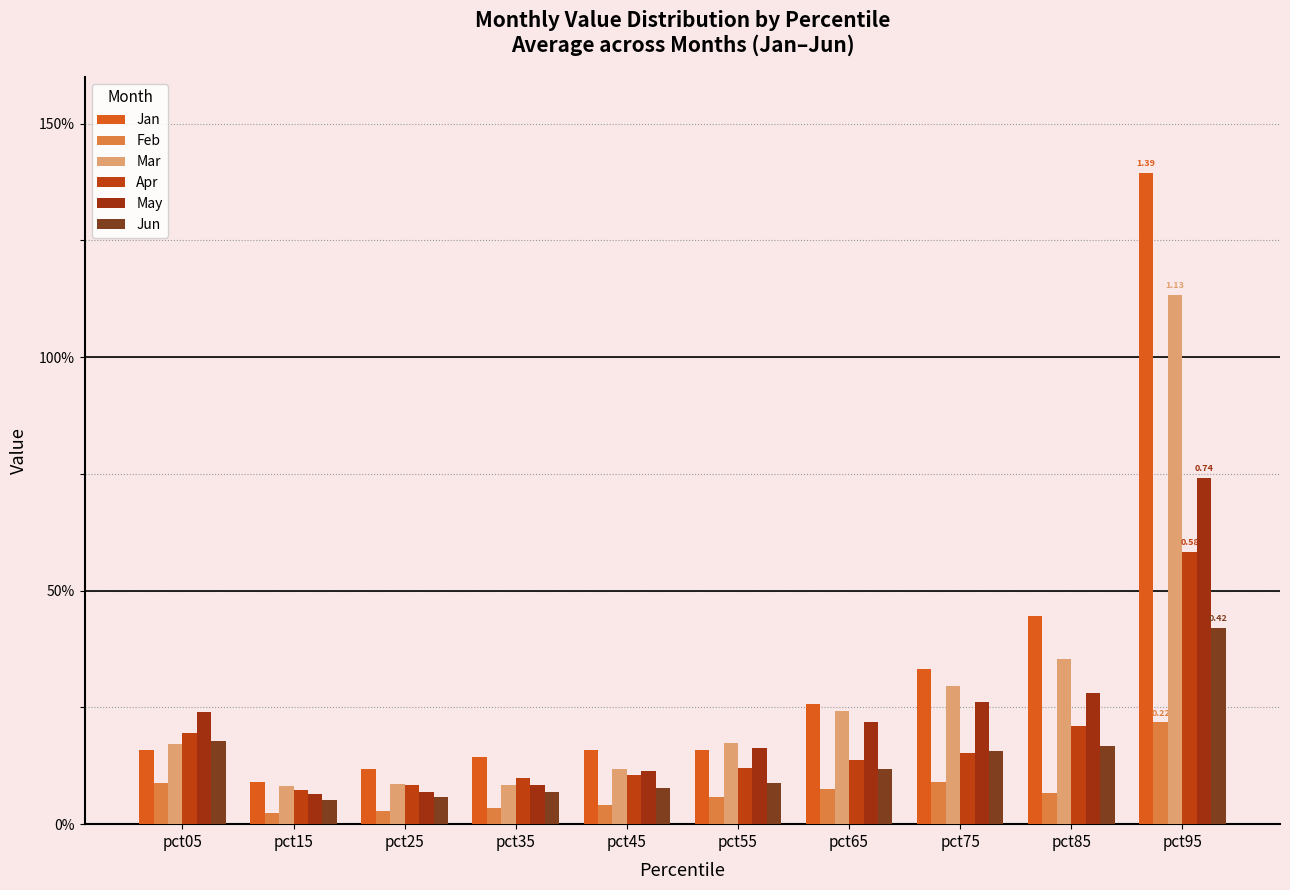

The Feb series shows 0.1 at pct95. True or false?

False